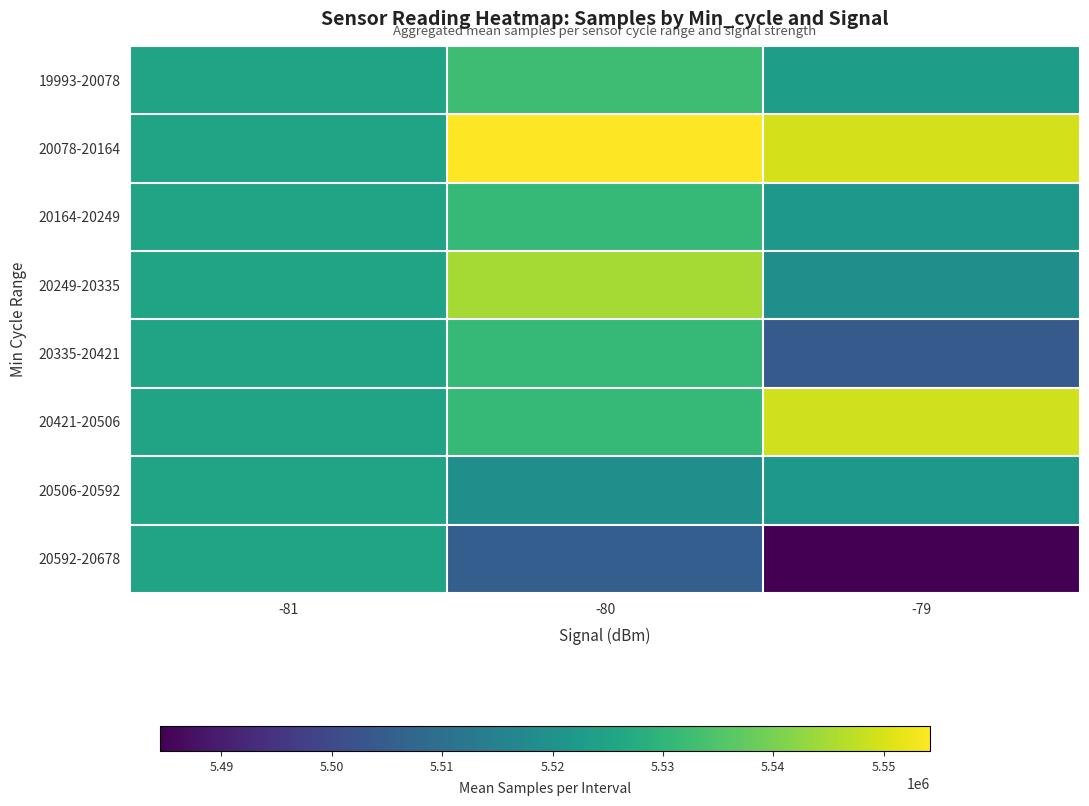

Reading left to right, transcribe all the data shown in this chart.

19993-20078: -81=5525305.5	-80=5532659.0	-79=5523137.1
20078-20164: -81=5525305.5	-80=5554200.0	-79=5549687.0
20164-20249: -81=5525305.5	-80=5531224.9	-79=5521611.8
20249-20335: -81=5525305.5	-80=5544865.0	-79=5519073.0
20335-20421: -81=5525305.5	-80=5531224.9	-79=5504062.5
20421-20506: -81=5525305.5	-80=5531101.1	-79=5549278.0
20506-20592: -81=5525305.5	-80=5519163.0	-79=5521611.8
20592-20678: -81=5525305.5	-80=5505361.0	-79=5484433.0